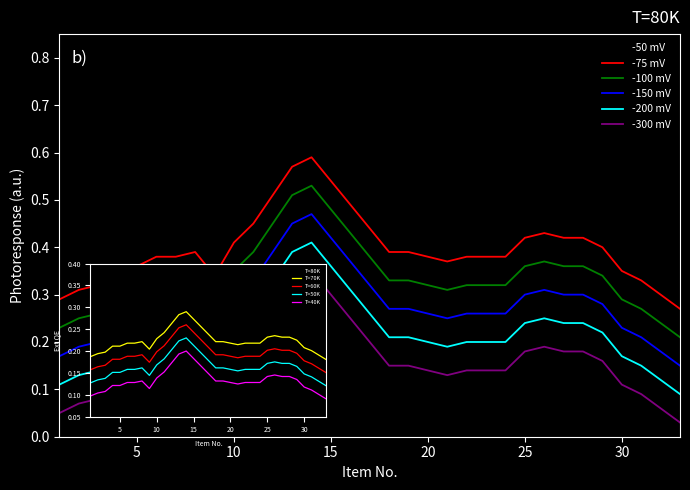

List the series in order of their overall mean, highest first.

-50 mV, -75 mV, -100 mV, -150 mV, -200 mV, -300 mV